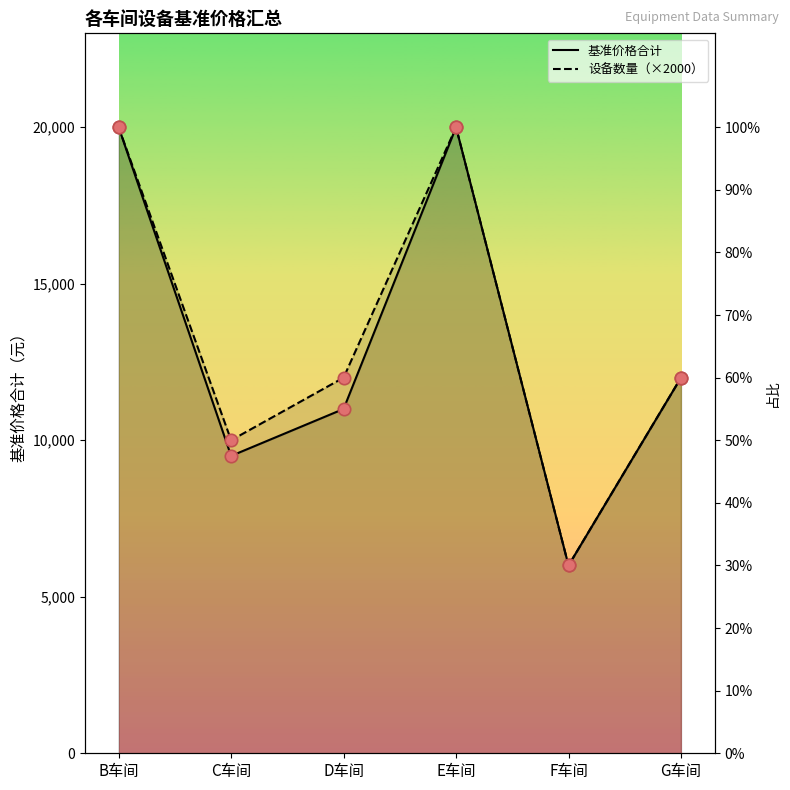

At how many categories does at least one series exceed 15474?

2